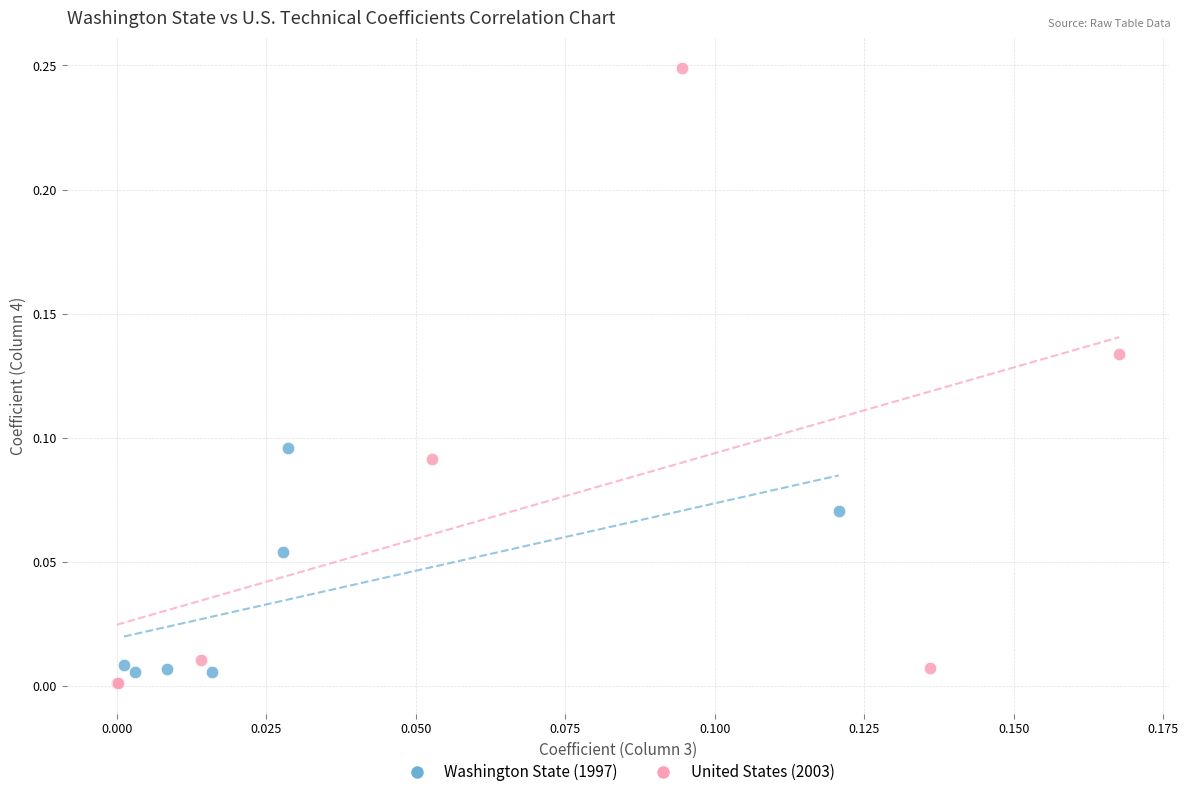

Which series reaches the minimum Y coordinate?

United States (2003)